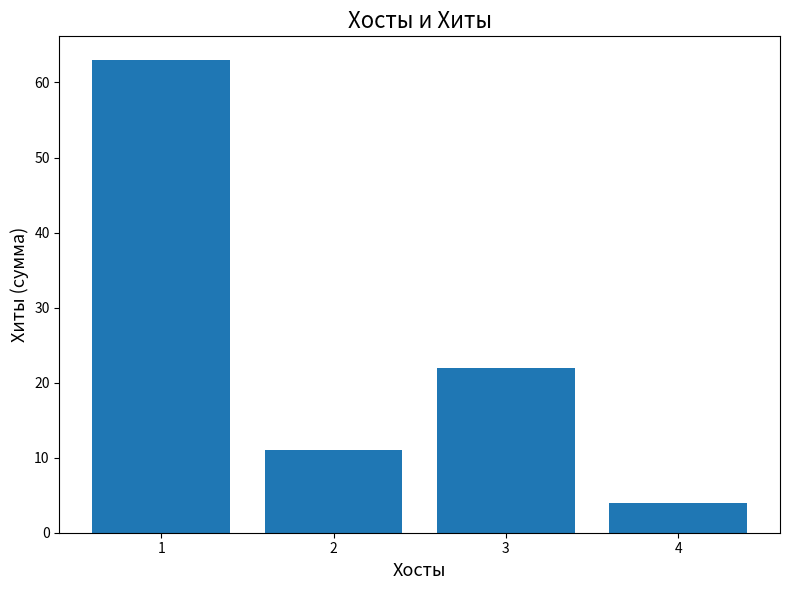

Reading left to right, what are all the values shown in this chart?

1=63	2=11	3=22	4=4